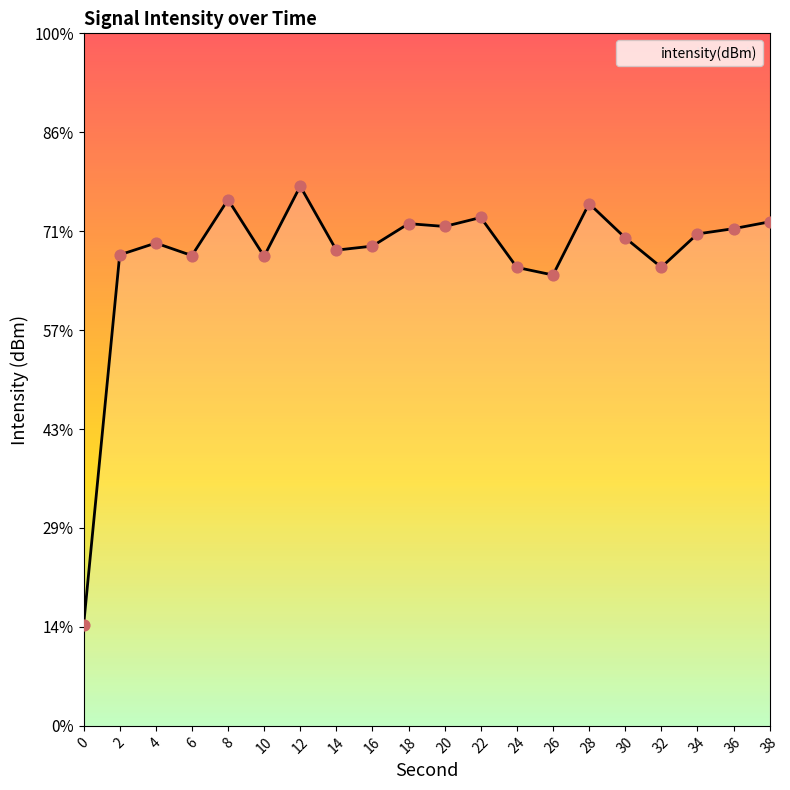

Which has a higher value, 4 or 24?

4